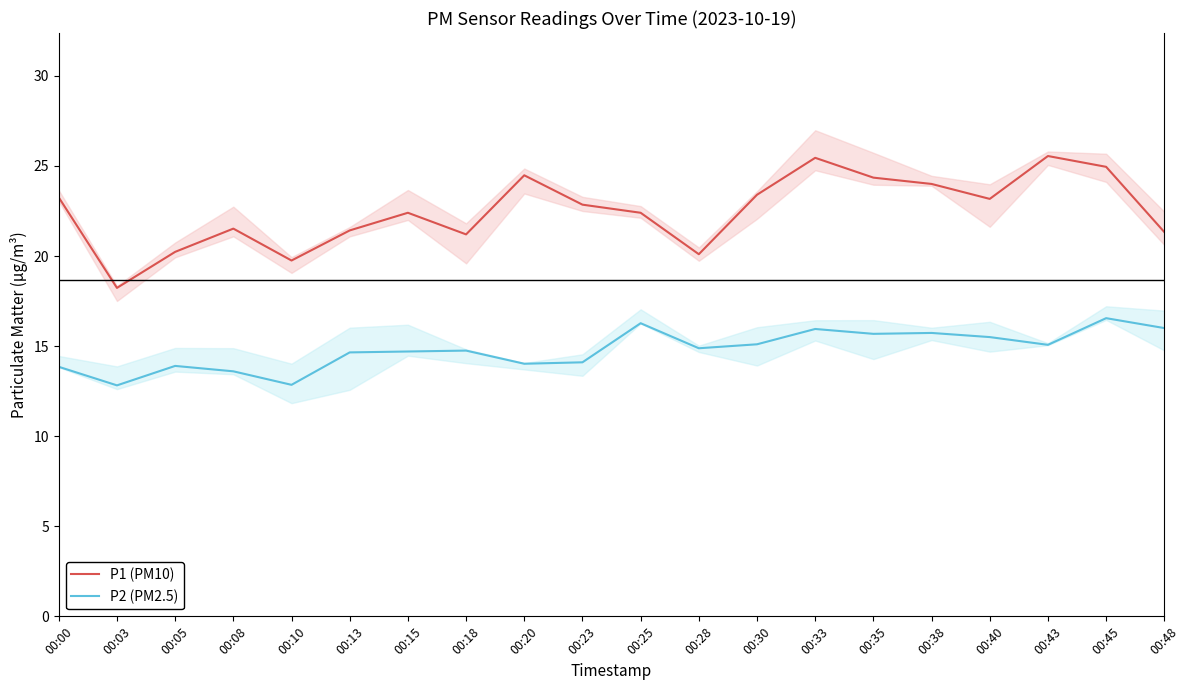

What value does the P1 (PM10) series have at 00:08?

21.5